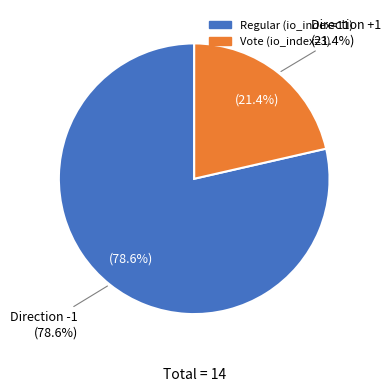

How many segments does this pie chart have?

2